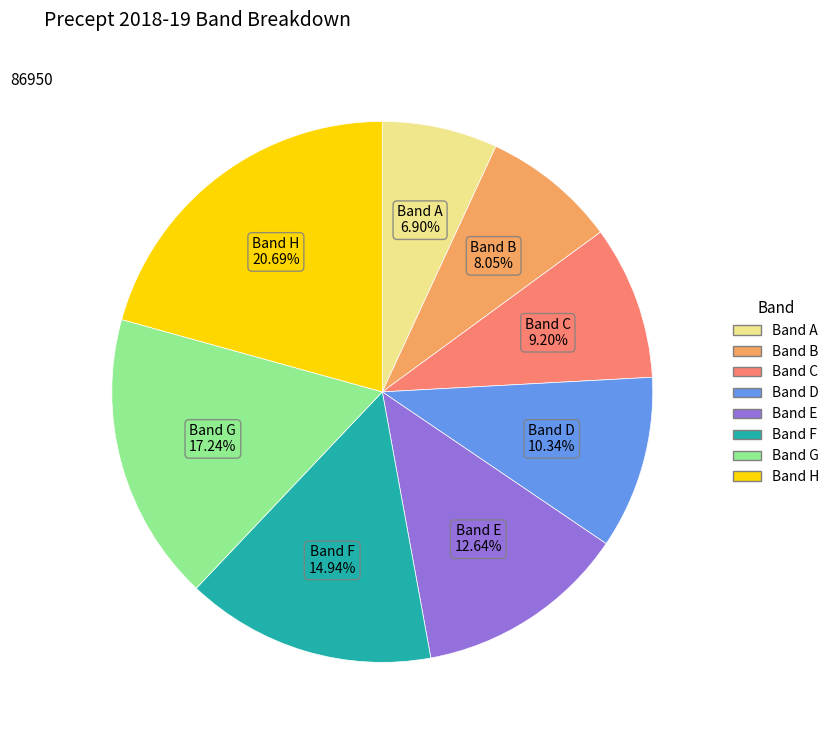

The Band B slice represents 8% of the pie. True or false?

True